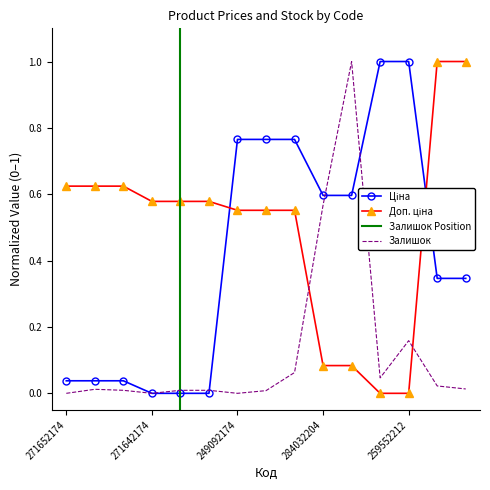

Count the number of data series in this chart.

3